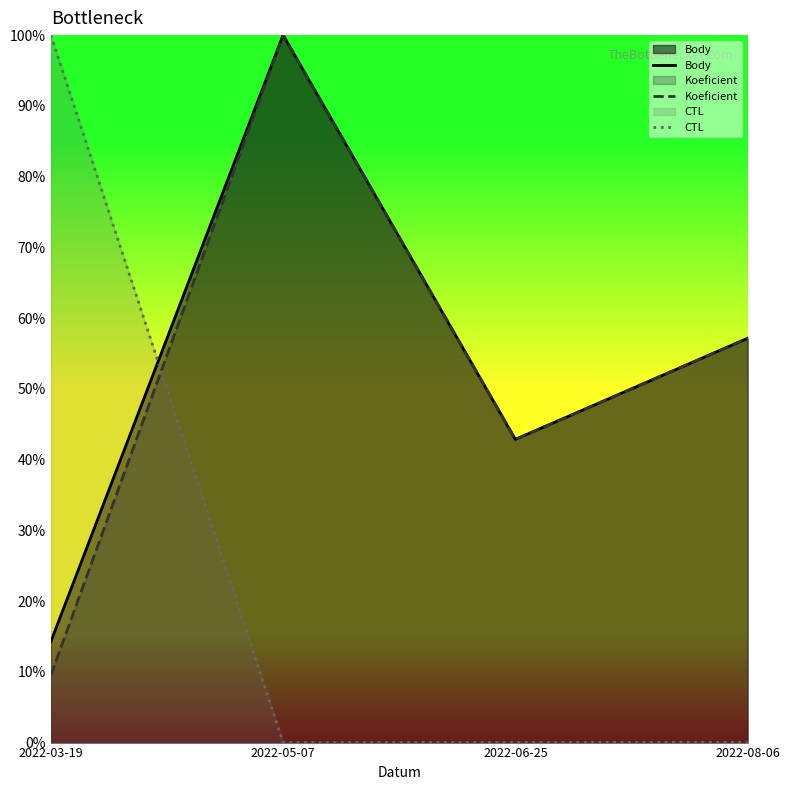

At which category is the sum across all series the highest?

2022-05-07